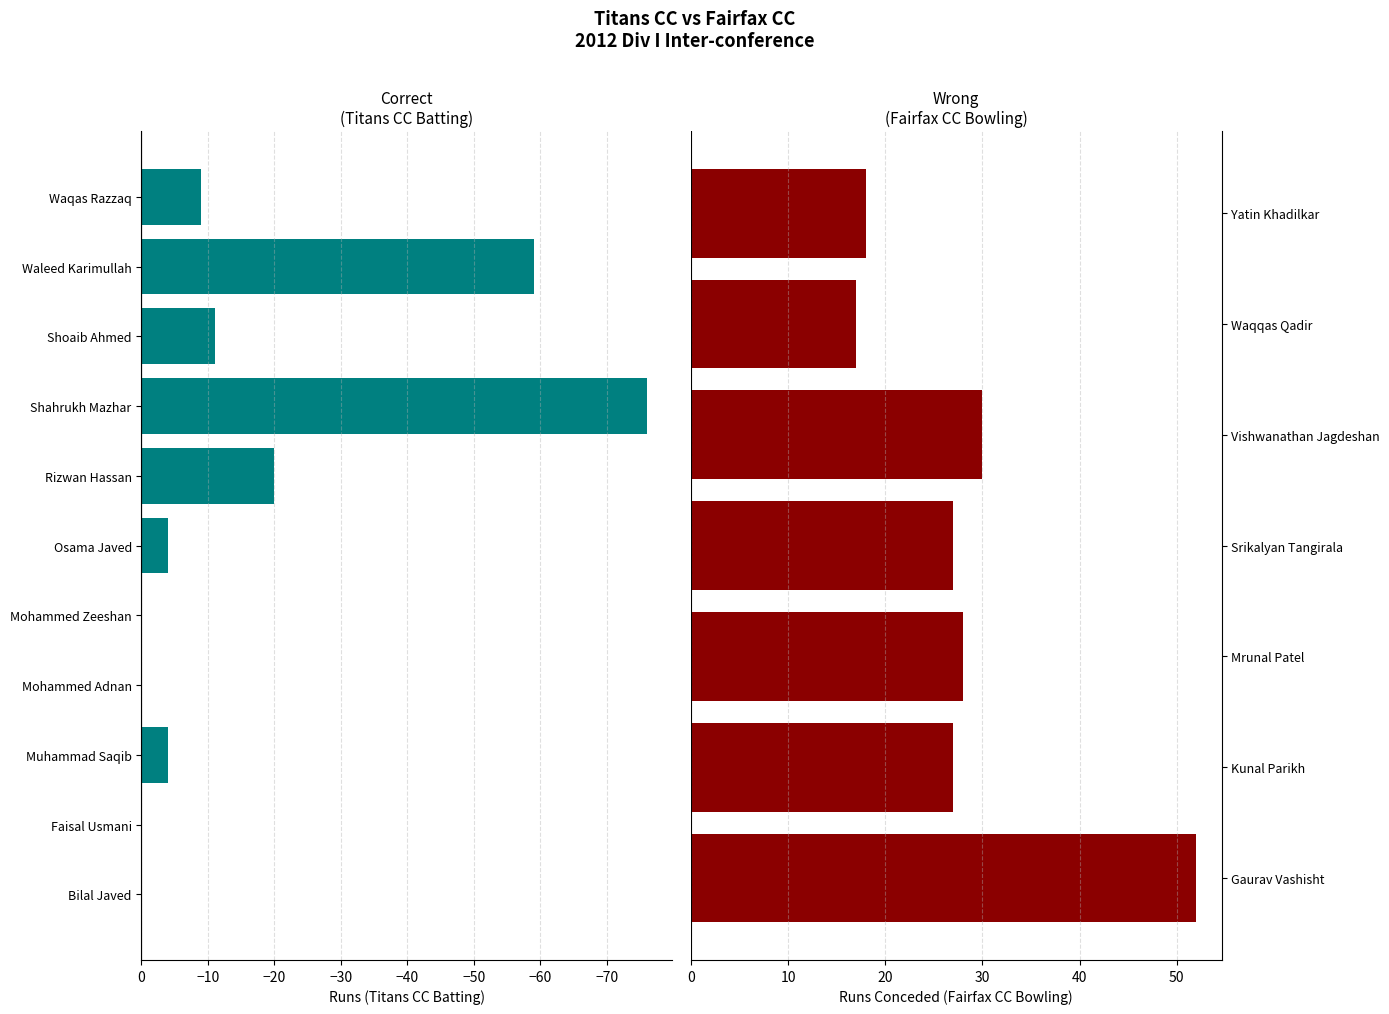

Is the value of Balls at Bilal Javed greater than the value of Runs at Rizwan Hassan?

No